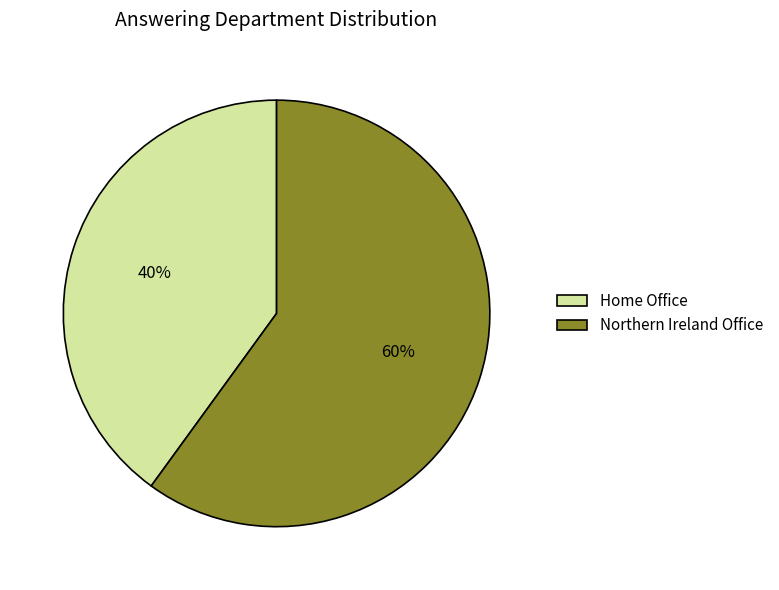

Count the number of slices in the pie.

2